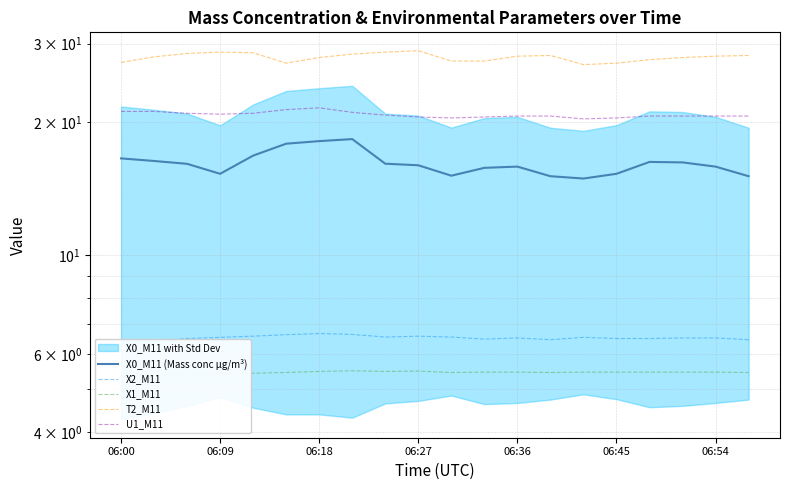

At how many categories does at least one series exceed 17?

20